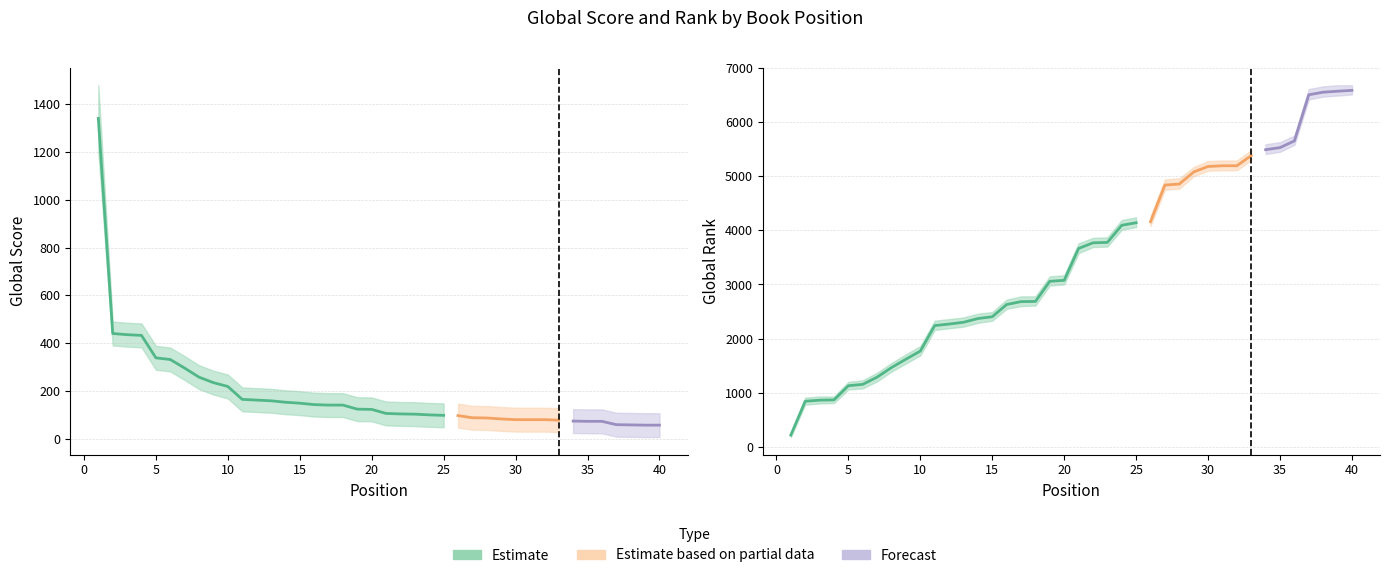

Does the chart have visible grid lines?

Yes